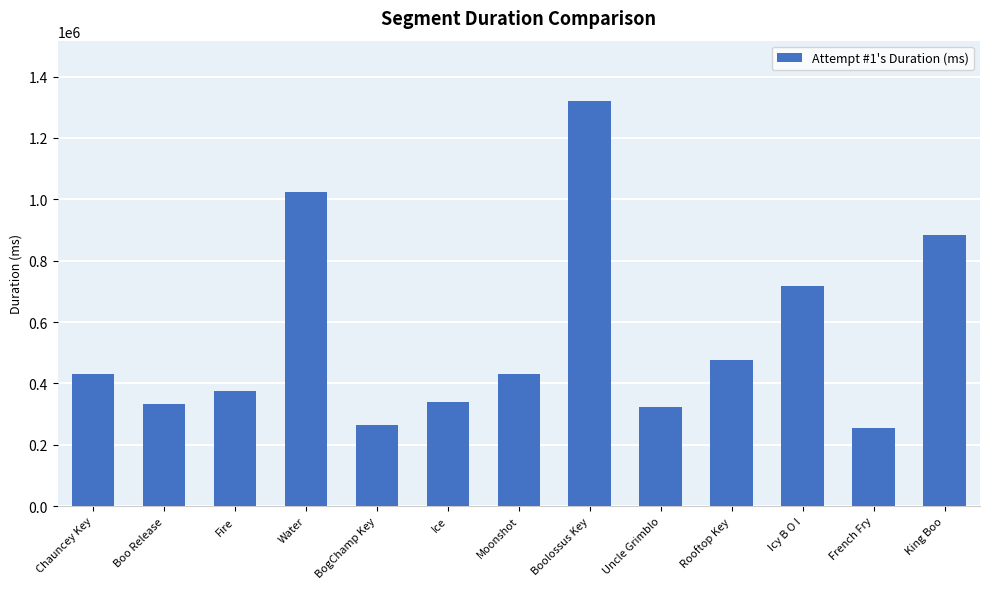

How many categories are shown in the chart?

13